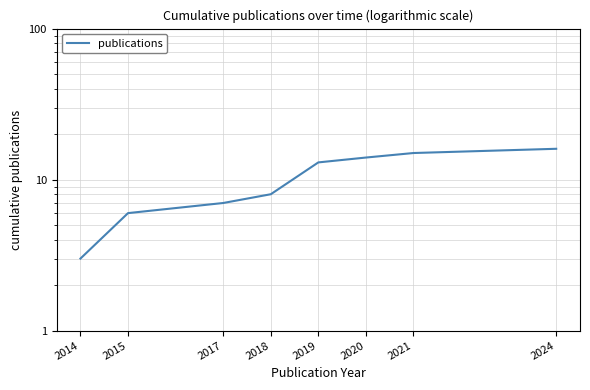

The chart shows a value of 13 at 2019. True or false?

True